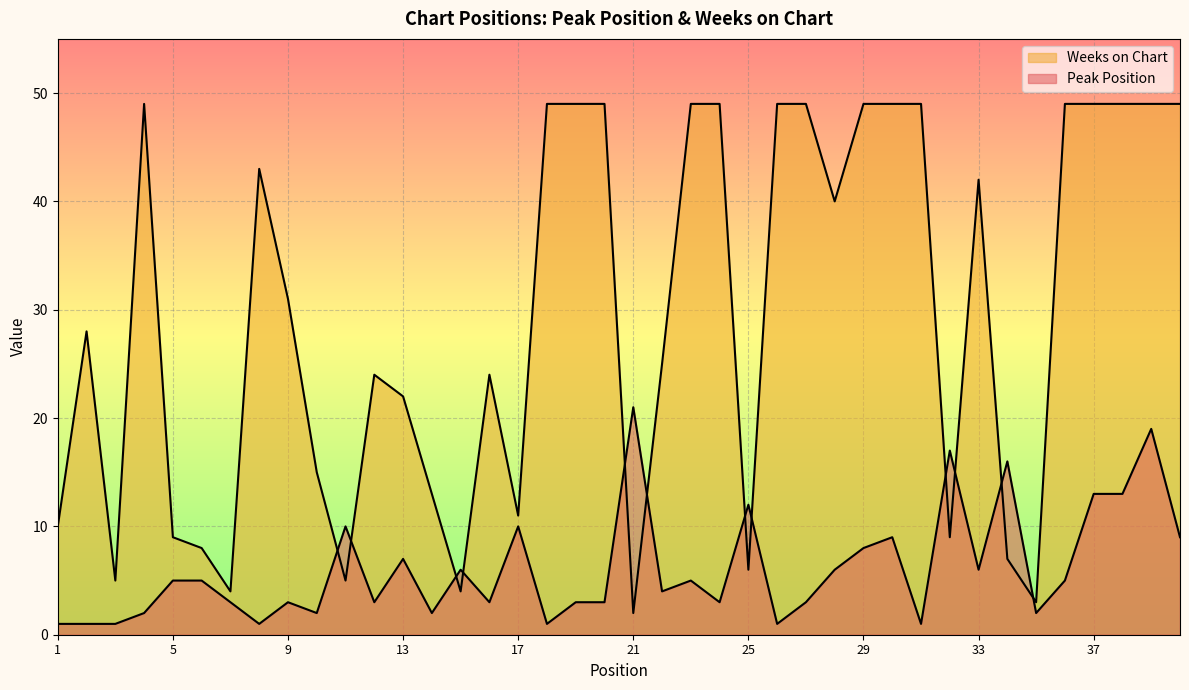

The Peak Position series shows 6 at 34. True or false?

False